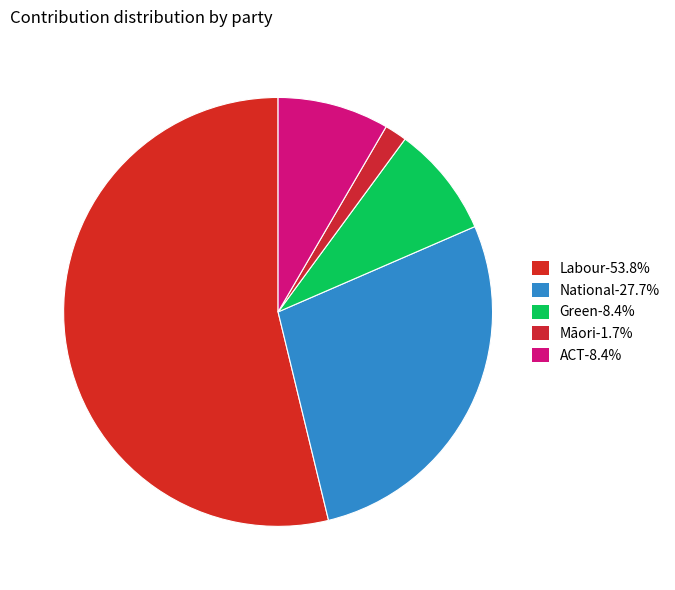

Approximately how many times larger is the value at National compared to Green?

3.3